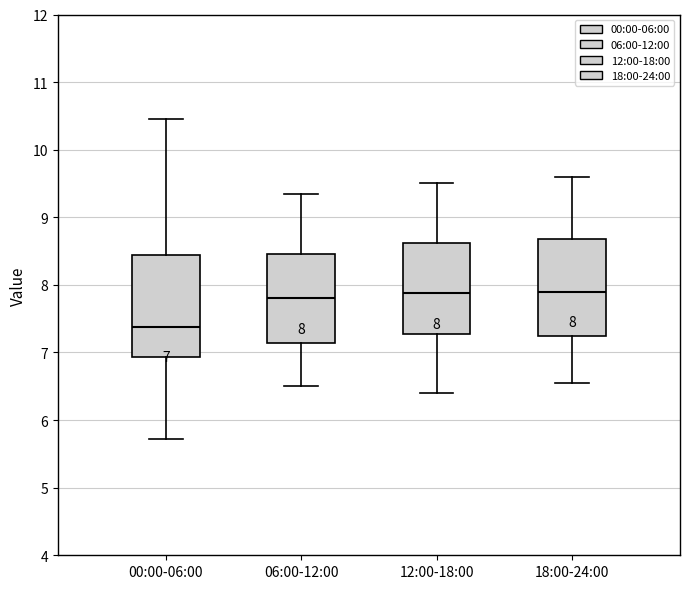

Which box's median line is the lowest?

00:00-06:00